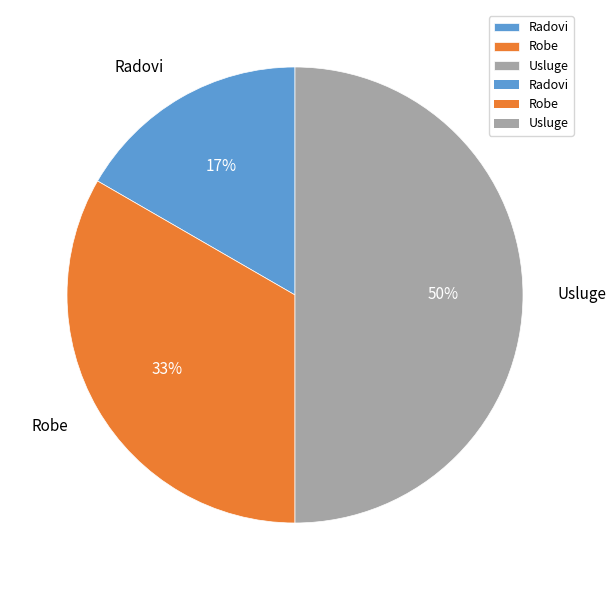

Is it true that Robe is 33% of the pie?

True